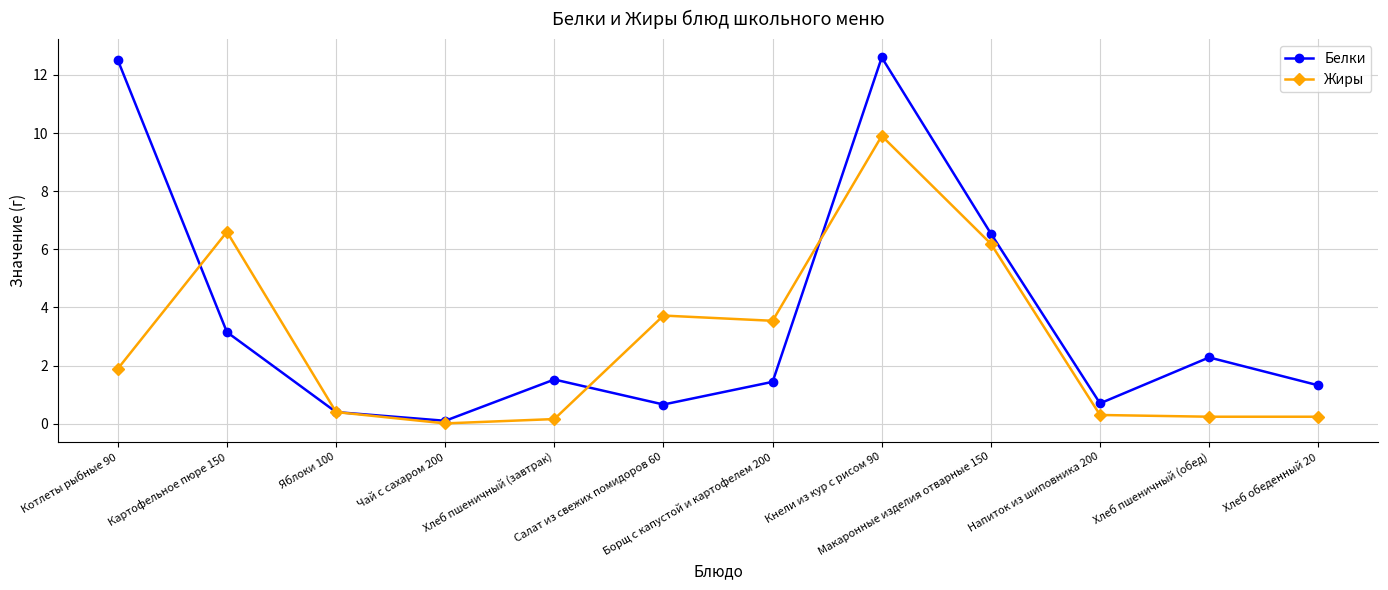

Rank the series by their maximum value, from lowest to highest.

Жиры, Белки